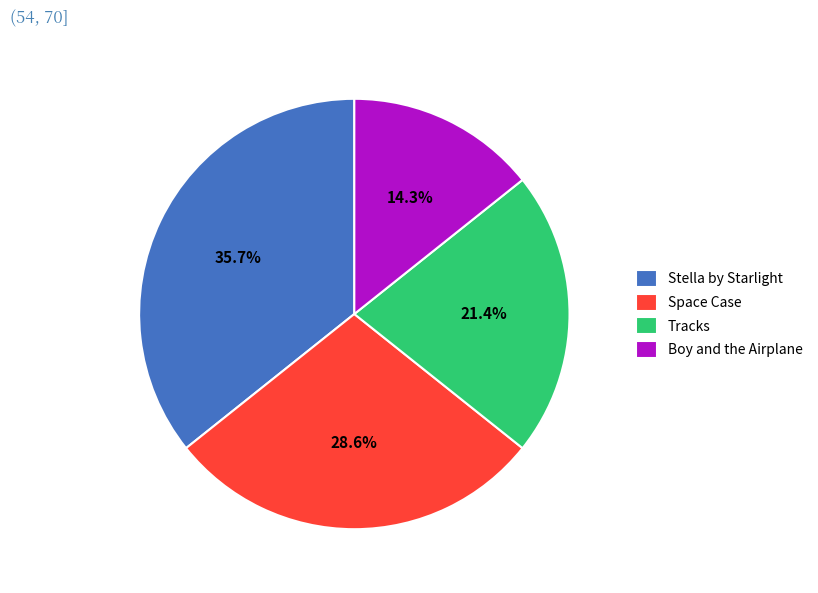

The Space Case slice represents 29% of the pie. True or false?

True